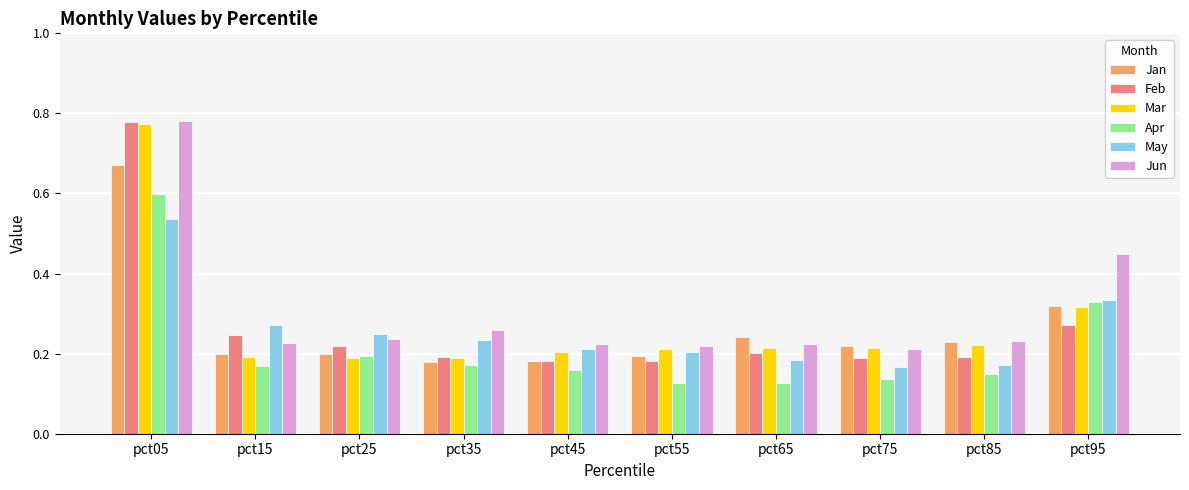

Is it true that Feb equals 0.4 at pct15?

False